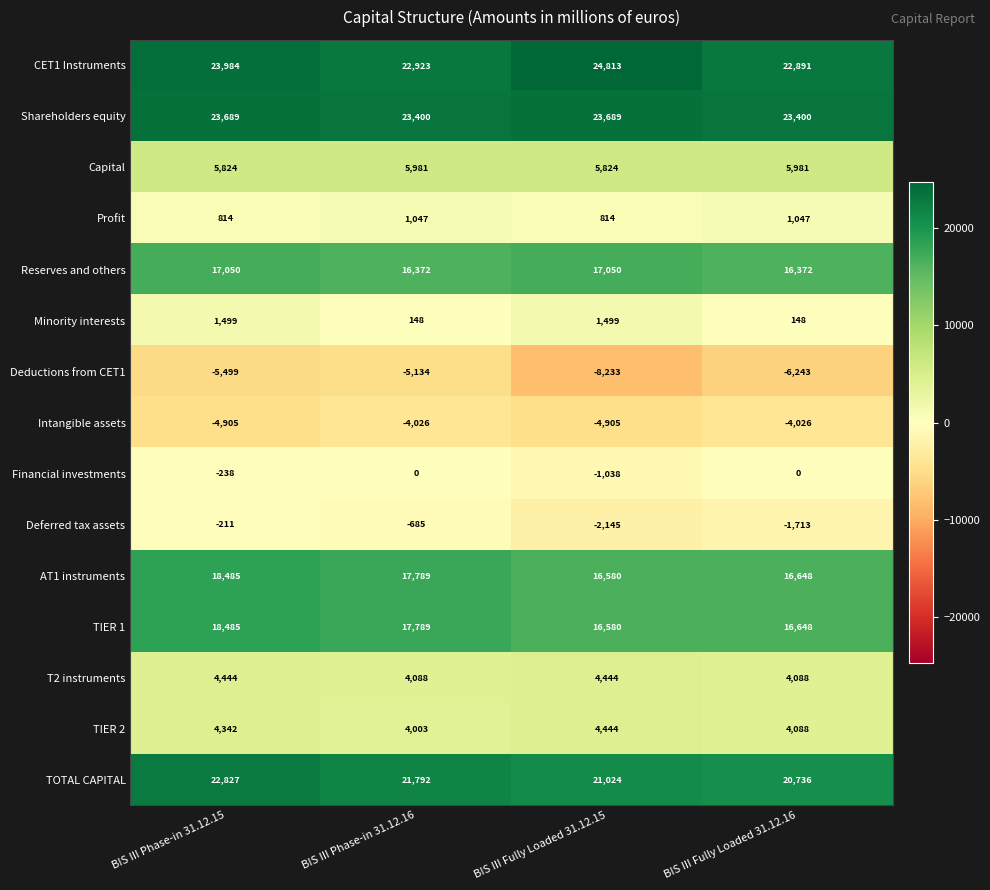

At how many categories does at least one series exceed 24332?

1